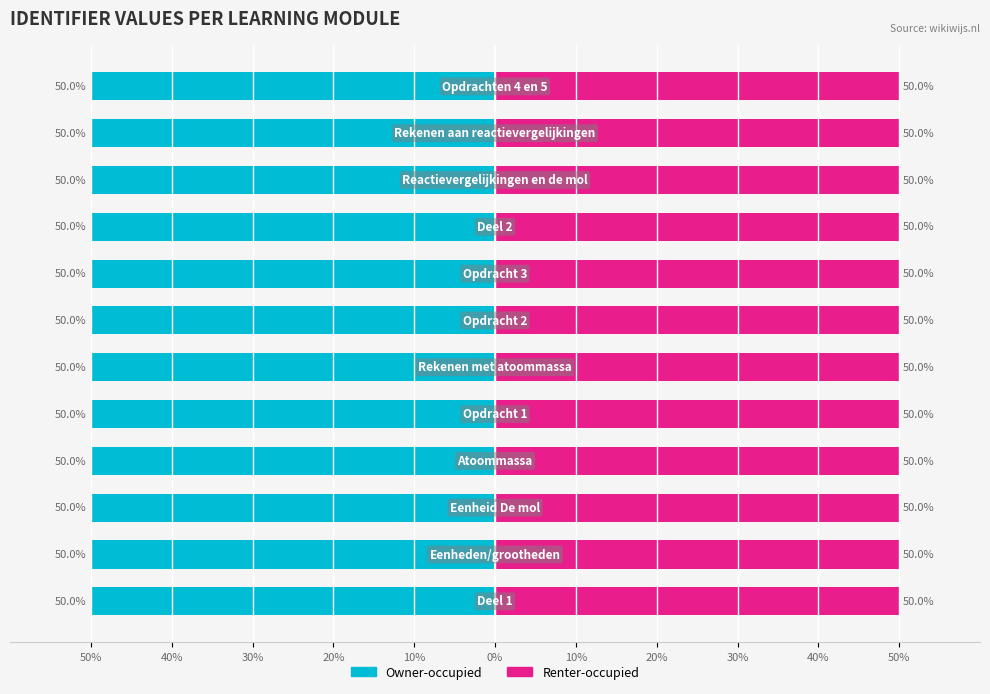

Which series has the largest total across all categories?

Renter-occupied